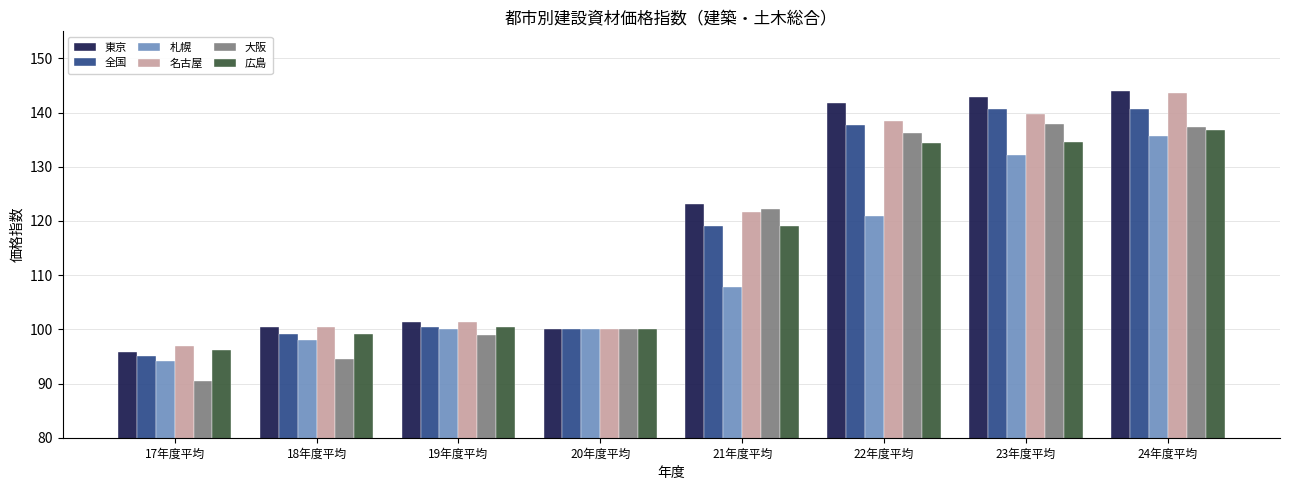

At which category is the sum across all series the highest?

24年度平均